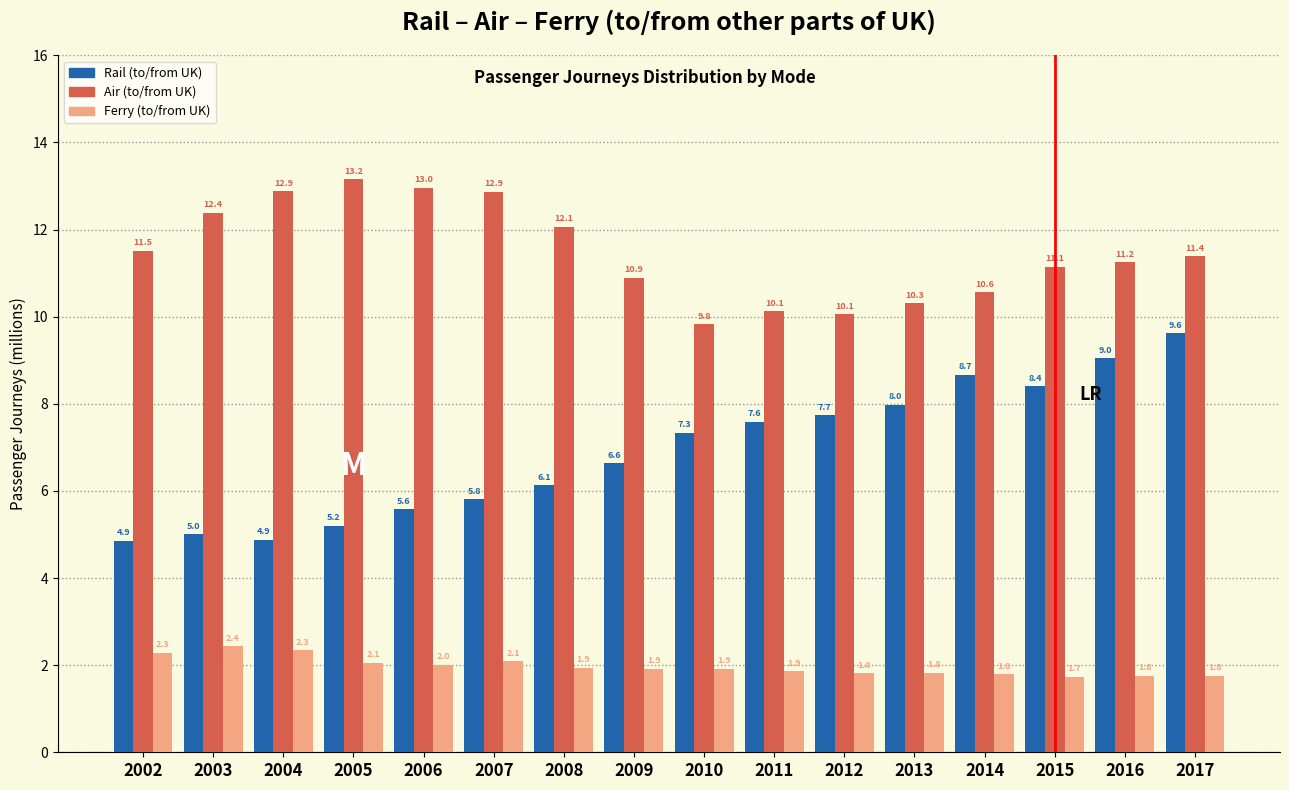

Reading left to right, list all the values displayed in this chart.

Rail (to/from UK): 2002=4.9	2003=5.0	2004=4.9	2005=5.2	2006=5.6	2007=5.8	2008=6.1	2009=6.6	2010=7.3	2011=7.6	2012=7.7	2013=8.0	2014=8.7	2015=8.4	2016=9.0	2017=9.6
Air (to/from UK): 2002=11.5	2003=12.4	2004=12.9	2005=13.2	2006=13.0	2007=12.9	2008=12.1	2009=10.9	2010=9.8	2011=10.1	2012=10.1	2013=10.3	2014=10.6	2015=11.1	2016=11.2	2017=11.4
Ferry (to/from UK): 2002=2.3	2003=2.4	2004=2.3	2005=2.1	2006=2.0	2007=2.1	2008=1.9	2009=1.9	2010=1.9	2011=1.9	2012=1.8	2013=1.8	2014=1.8	2015=1.7	2016=1.8	2017=1.8